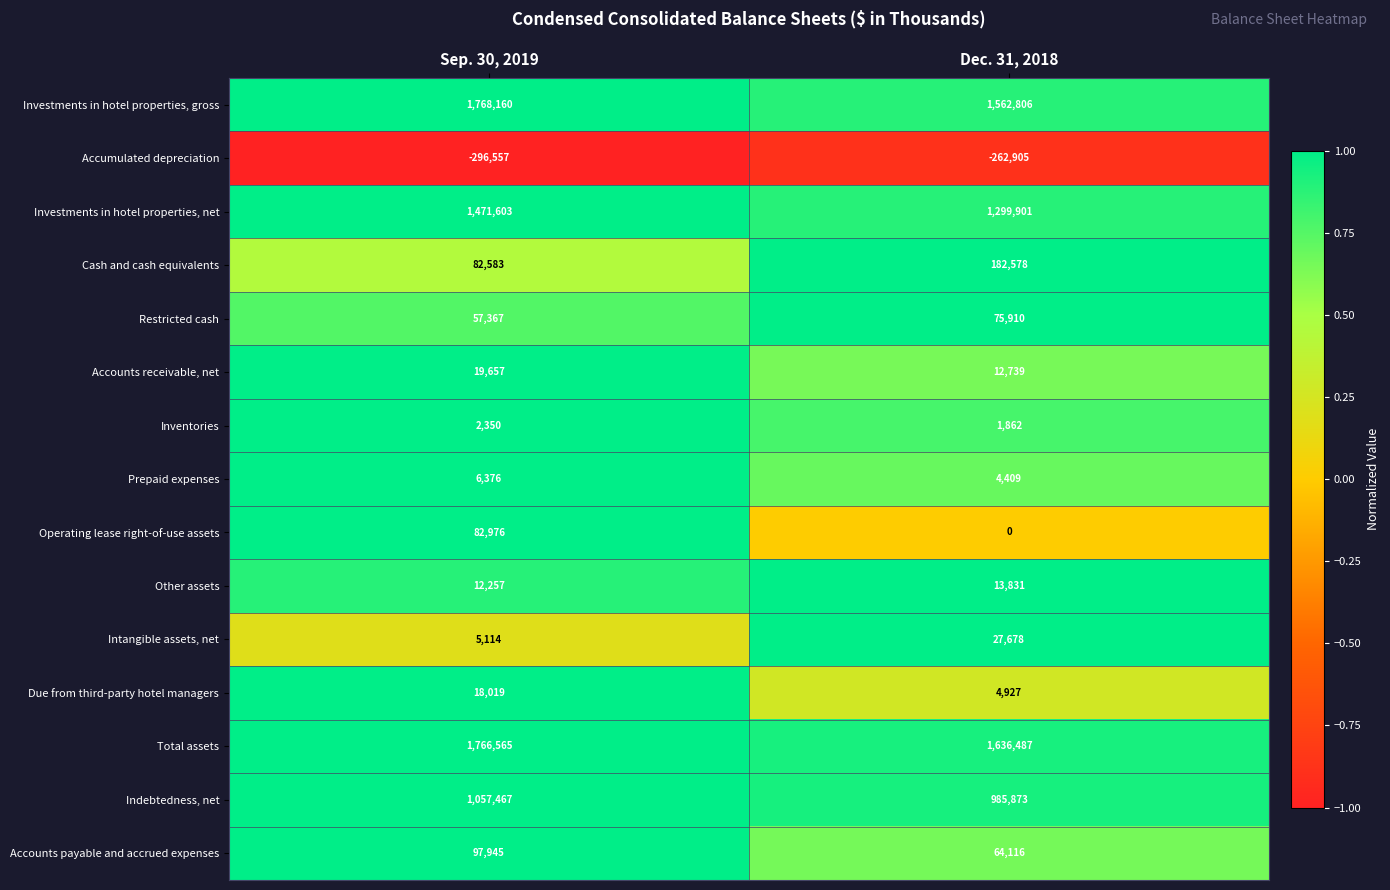

Count the number of data series in this chart.

15